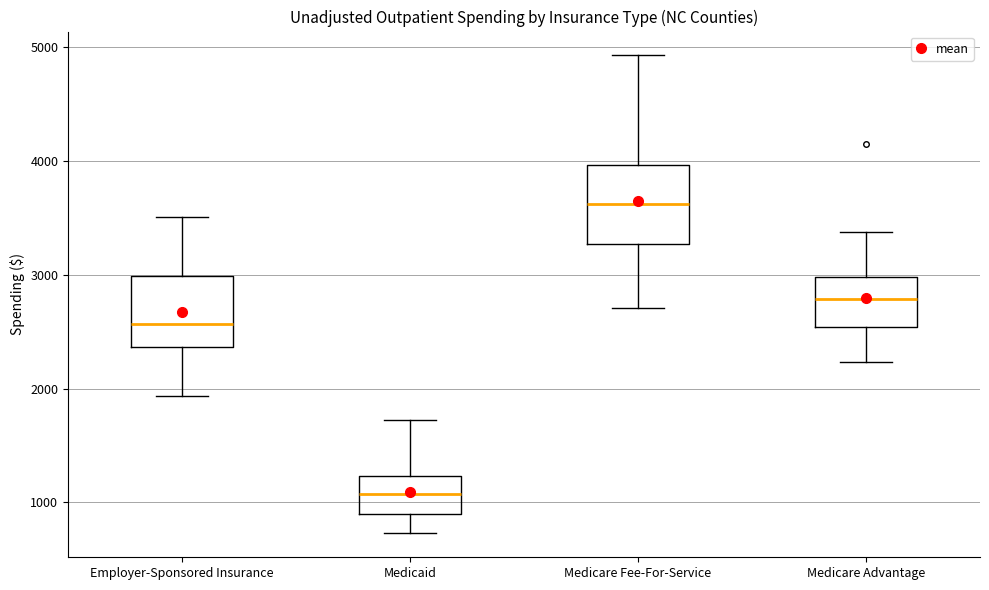

Reading left to right, transcribe this box plot: for each box, give where its median line is, the range the box spans, and where its two whiskers end, as read against the y-axis. The values are not printed on the chart, so give them approximately, as read against the axis.

Employer-Sponsored Insurance: median 2600, box 2400 to 3000, whiskers 1900 to 3500
Medicaid: median 1100, box 900 to 1200, whiskers 700 to 1700
Medicare Fee-For-Service: median 3600, box 3300 to 4000, whiskers 2700 to 4900
Medicare Advantage: median 2800, box 2500 to 3000, whiskers 2200 to 3400